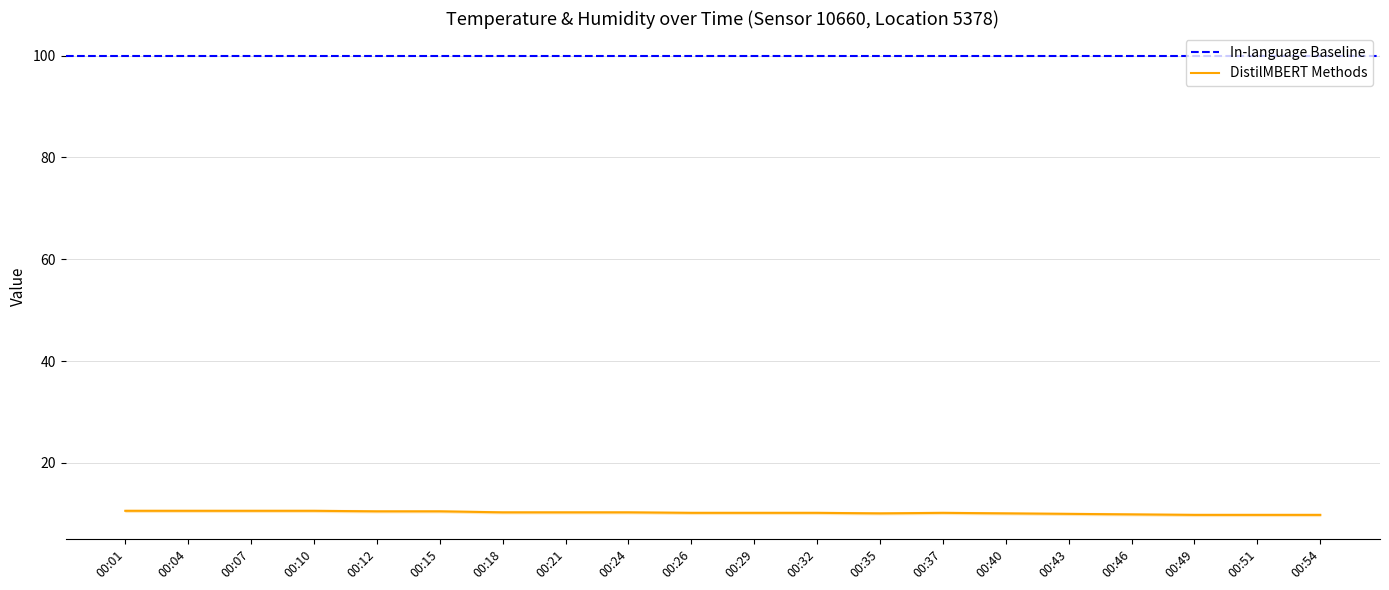

List the labels in order of value, smallest first.

00:49, 00:51, 00:54, 00:46, 00:43, 00:35, 00:40, 00:26, 00:29, 00:32, 00:37, 00:18, 00:21, 00:24, 00:12, 00:15, 00:01, 00:04, 00:07, 00:10